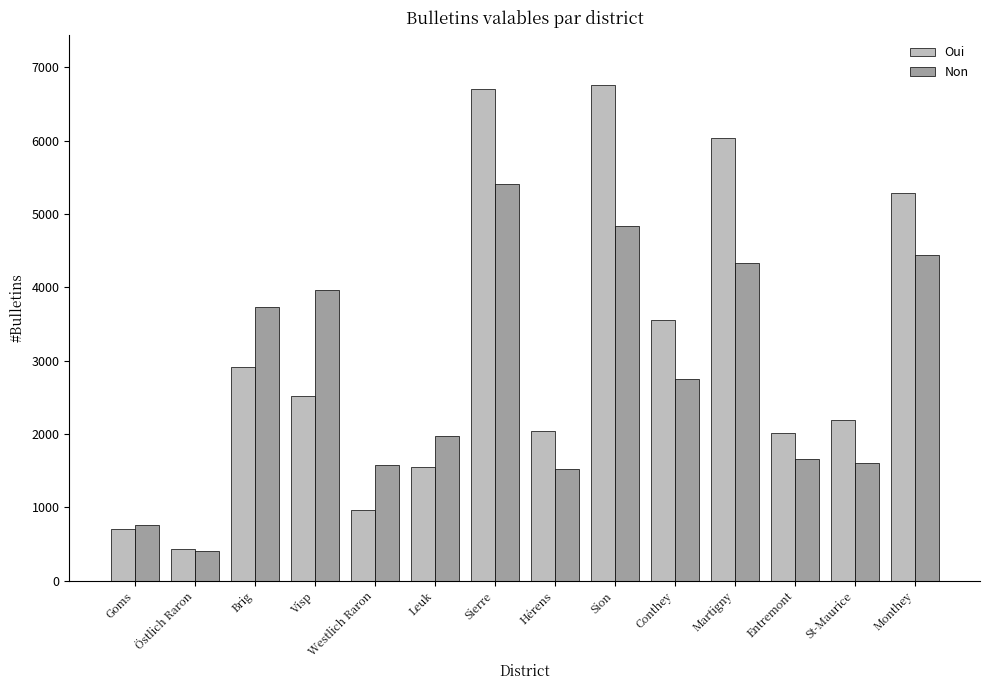

List the series in order of their peak value, highest first.

Oui, Non